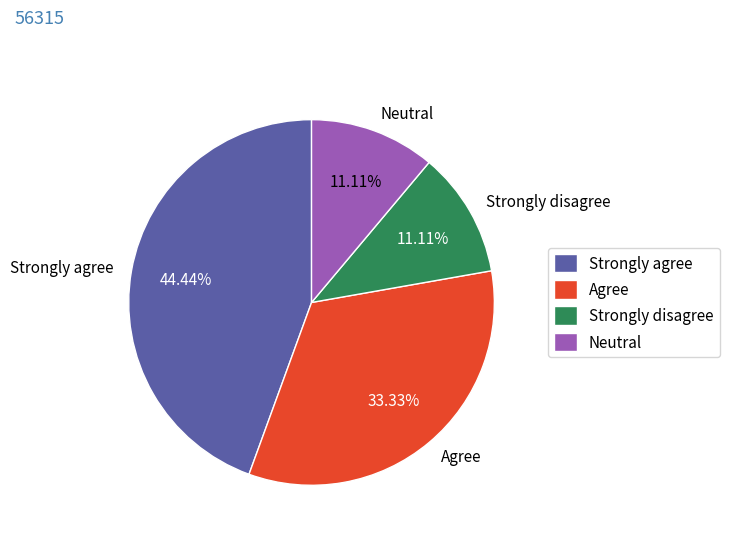

Which category has the biggest portion of the pie?

Strongly agree